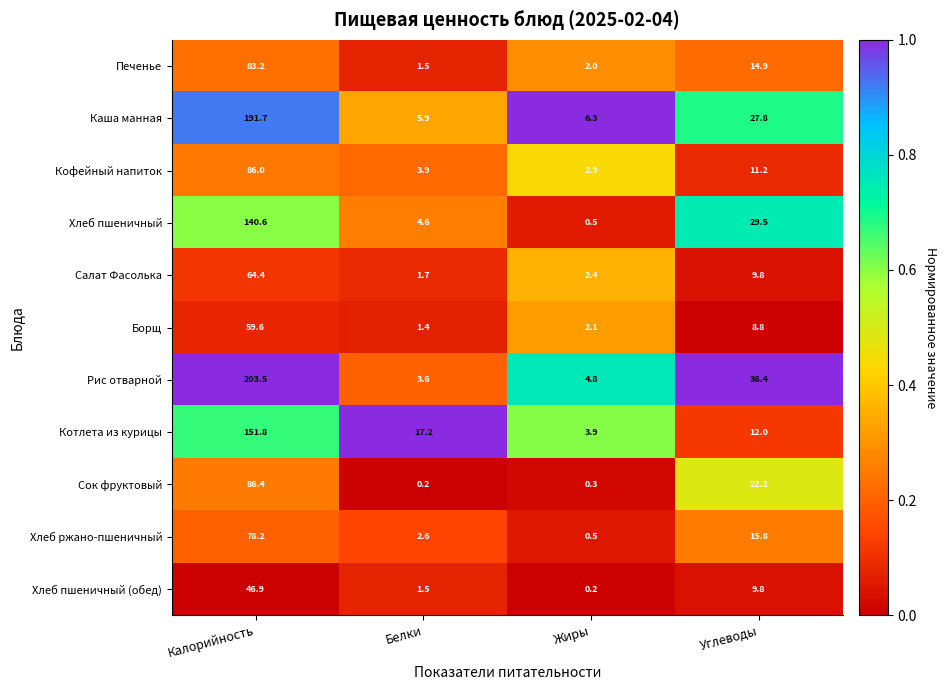

How many distinct data groups are displayed?

11